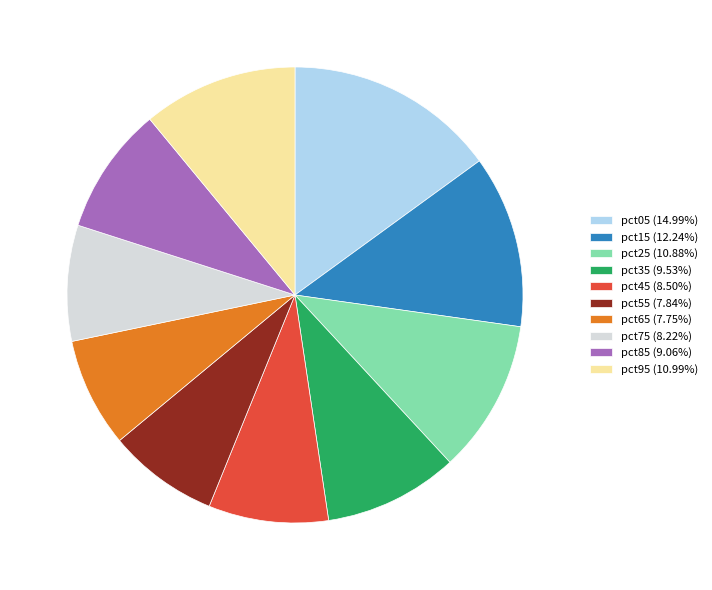

Does pct35 account for over 50% of the chart?

No